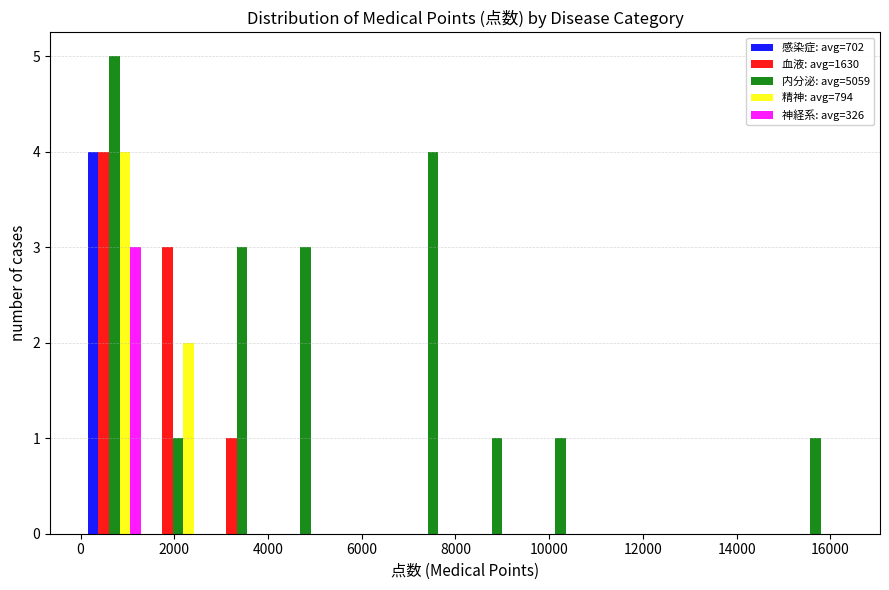

In the 精神: avg=794 series, which range on the x-axis has the tallest bar?

0 to 1400